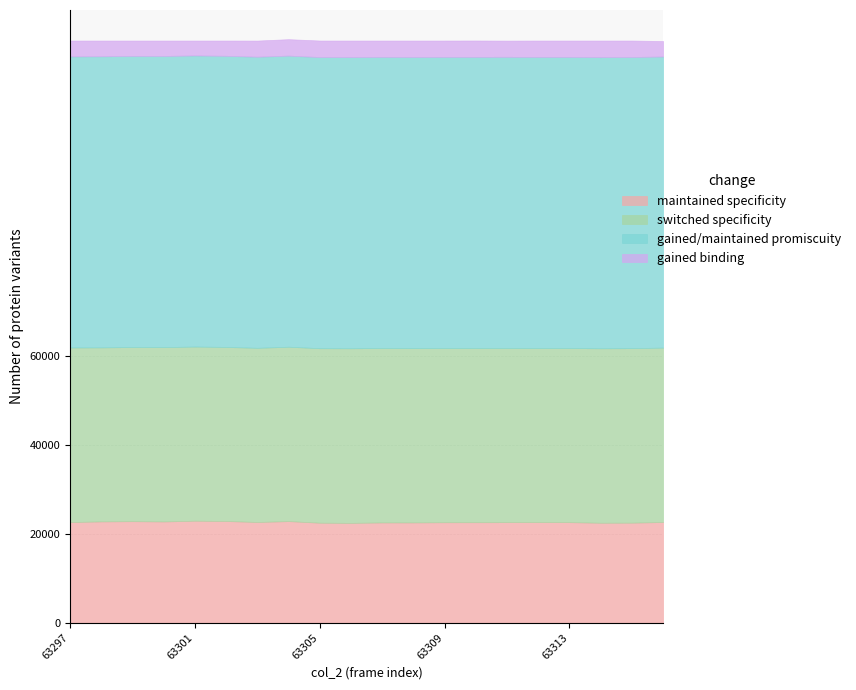

What is the lowest value of the maintained specificity series?

22477